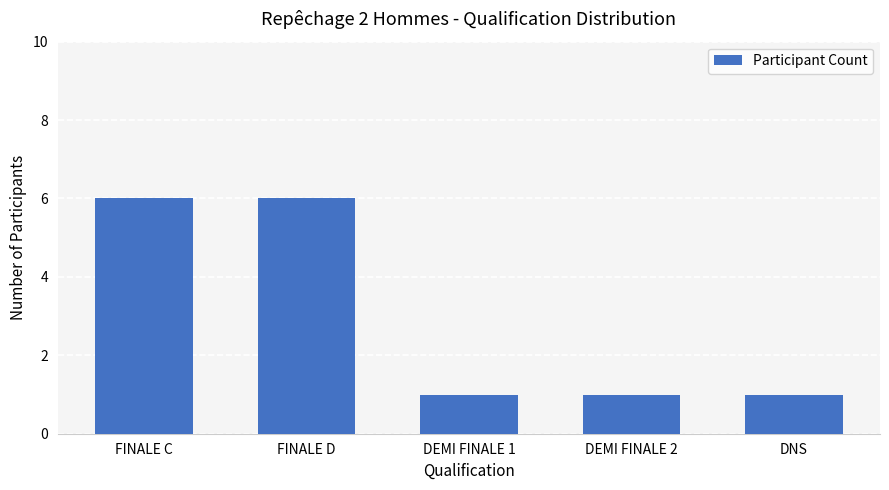

What is the label of the 5th bar from the right?

FINALE C